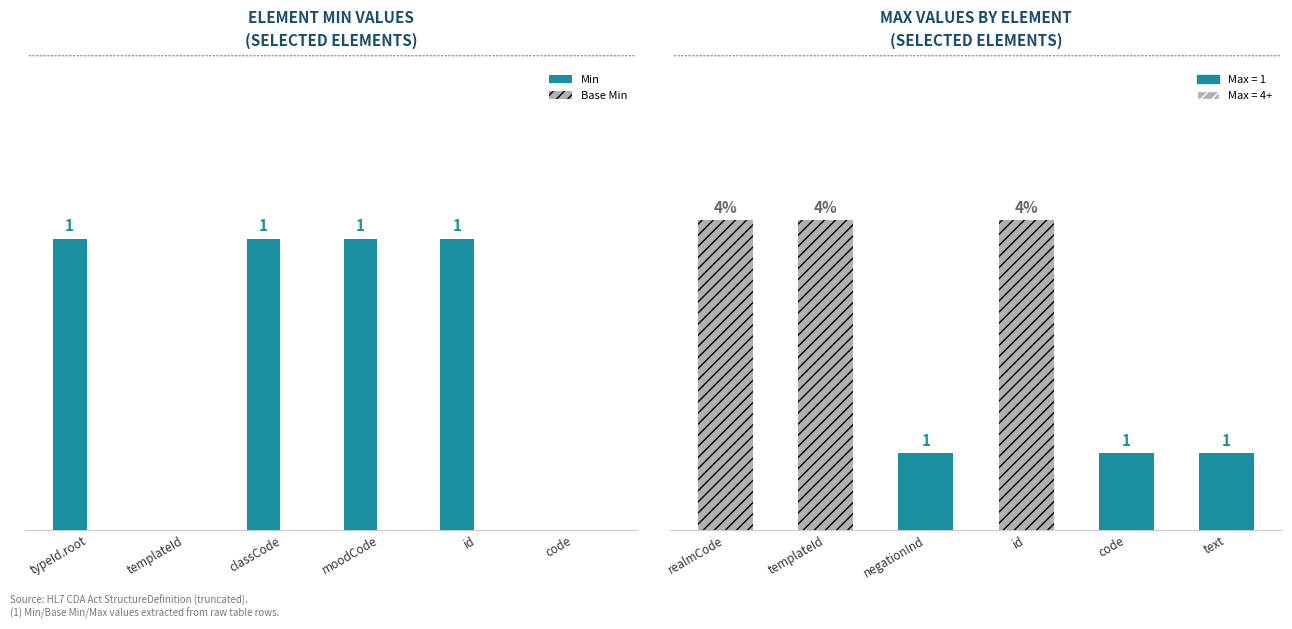

The value of Min at moodCode is 1. True or false?

True